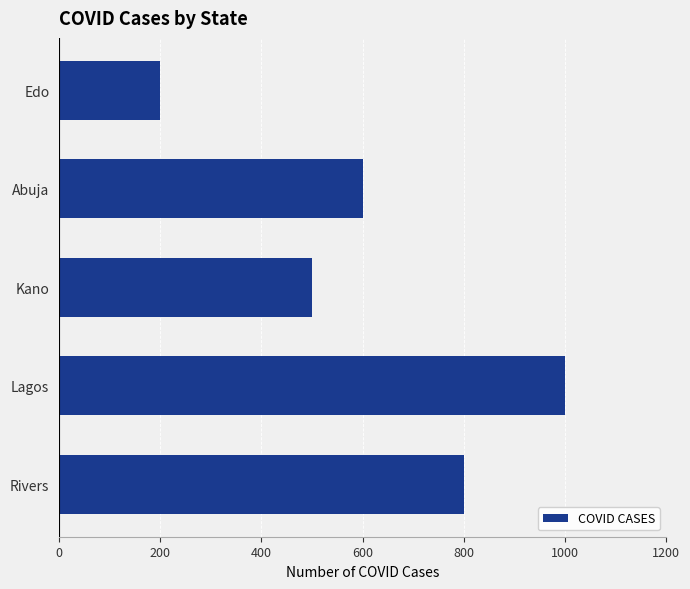

Reading top to bottom, transcribe all the data shown in this chart.

200	600	500	1000	800